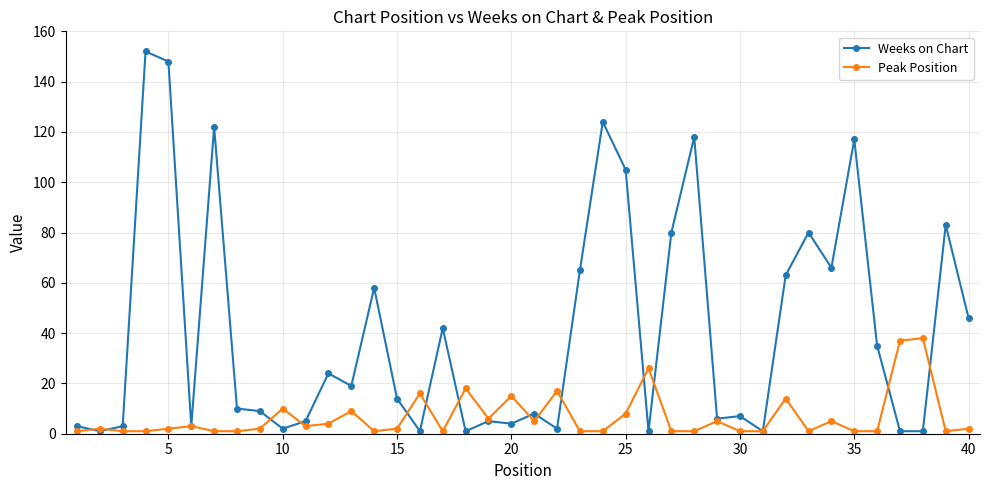

Rank the series by their maximum value, from lowest to highest.

Peak Position, Weeks on Chart